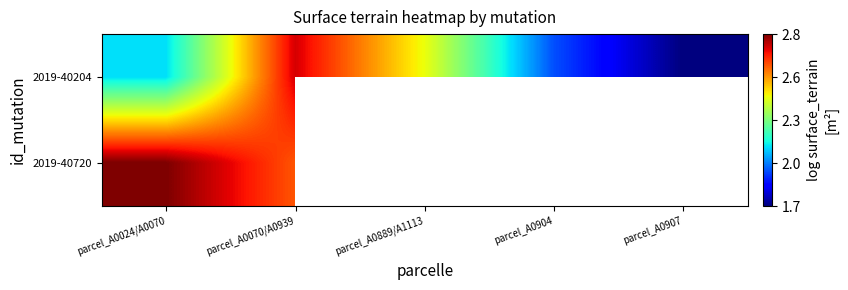

Which category has the lowest value in the 2019-40204 series?

parcel_A0907